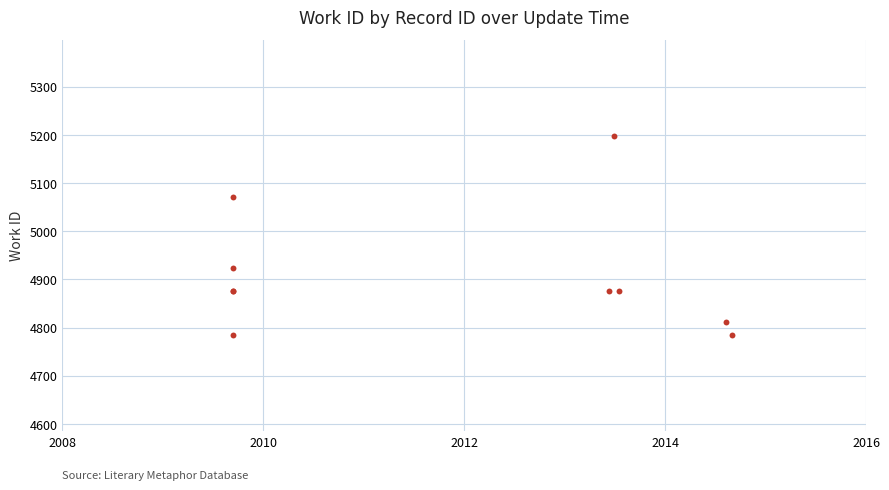

What Y value in the scatter plot is closest to 4991?

4924